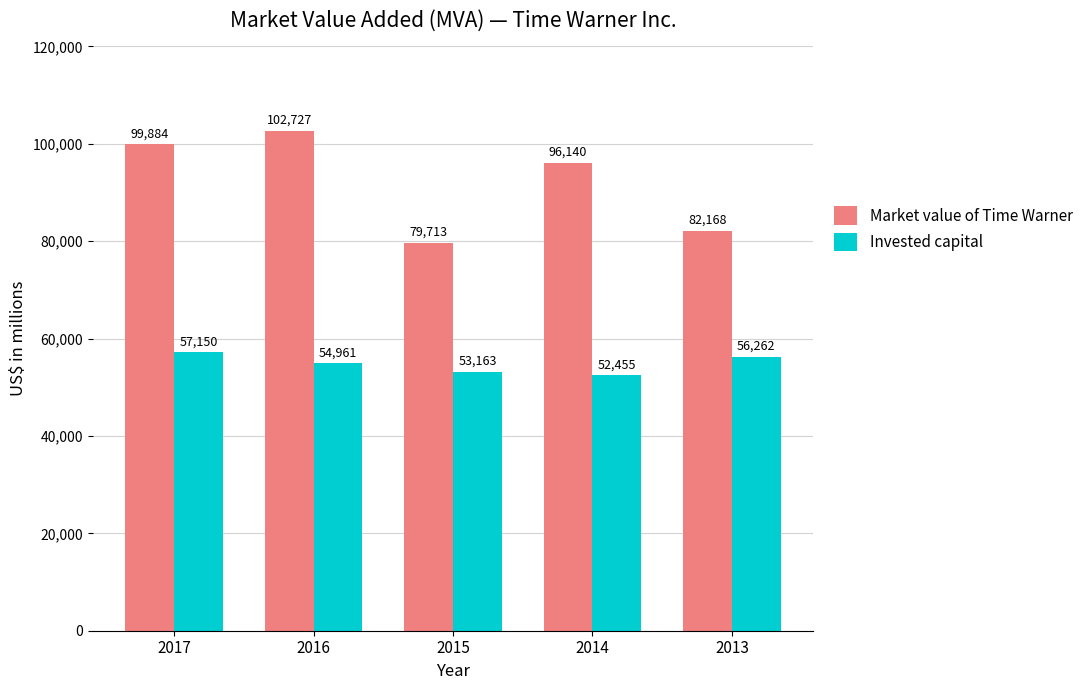

What is the average value of the Market value of Time Warner series?

92126